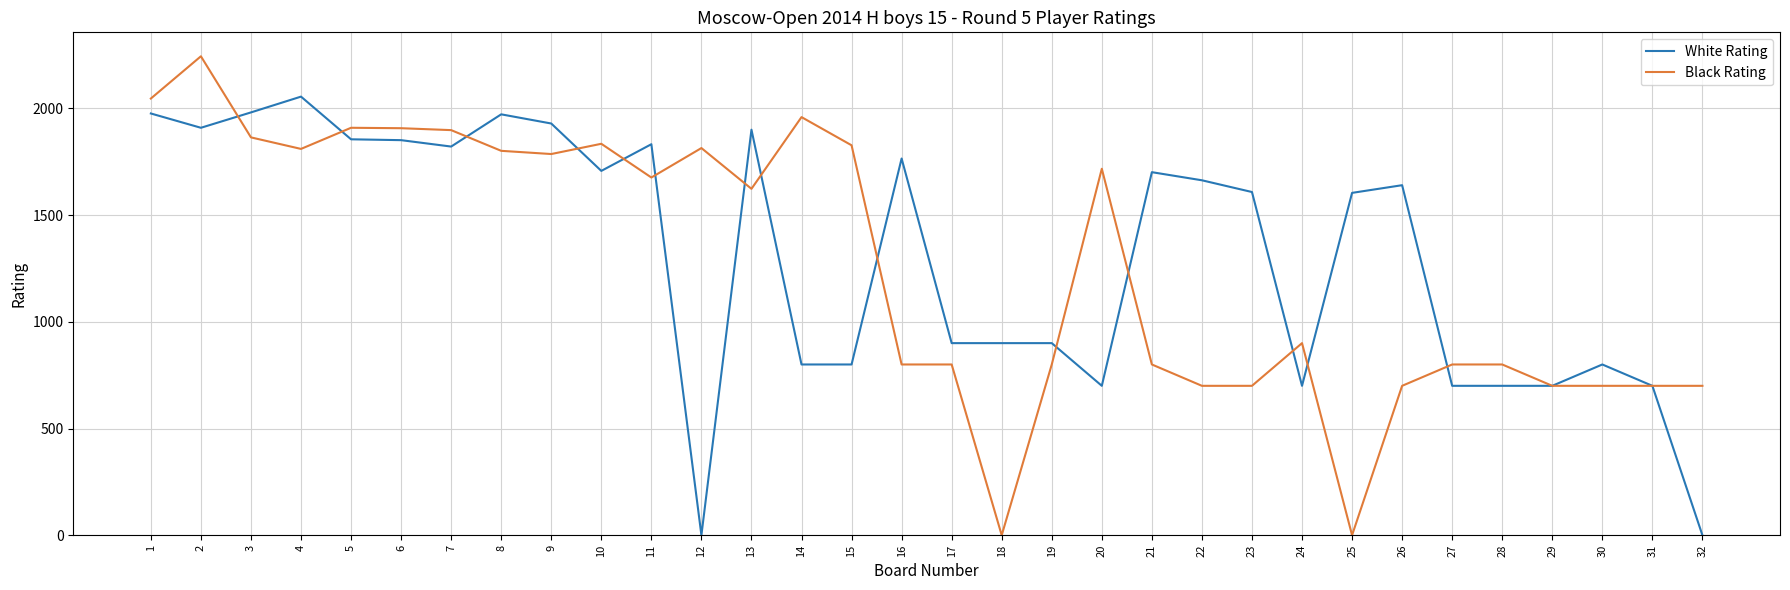

List the series in order of their peak value, lowest first.

White Rating, Black Rating